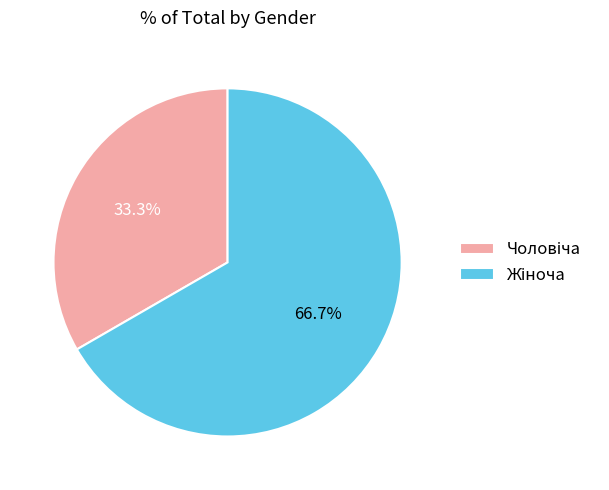

Count the number of slices in the pie.

2